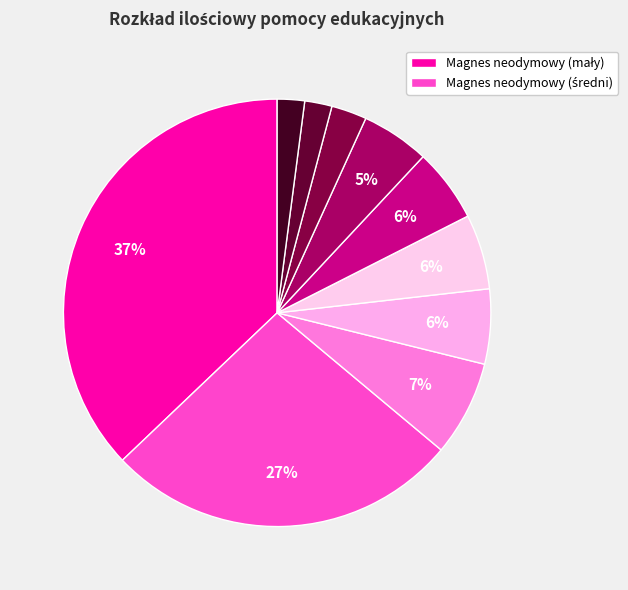

How many segments does this pie chart have?

10